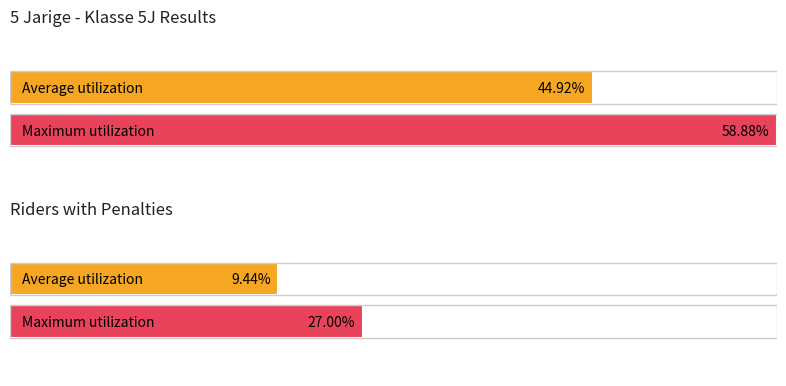

True or false: the data shows 13 at Christy Dictus.

False